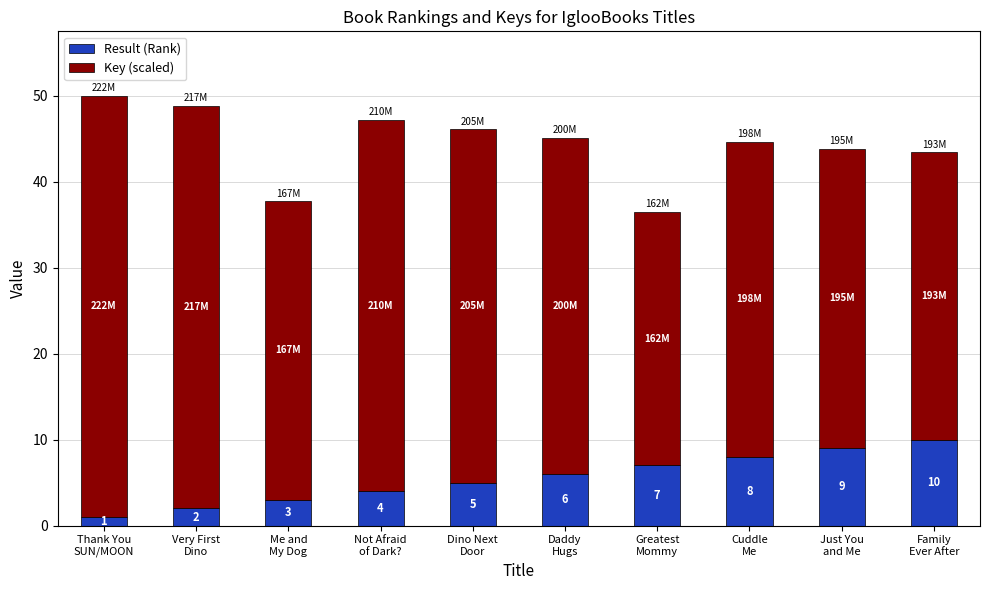

What are all the series names shown in the legend?

Result (Rank), Key (scaled)